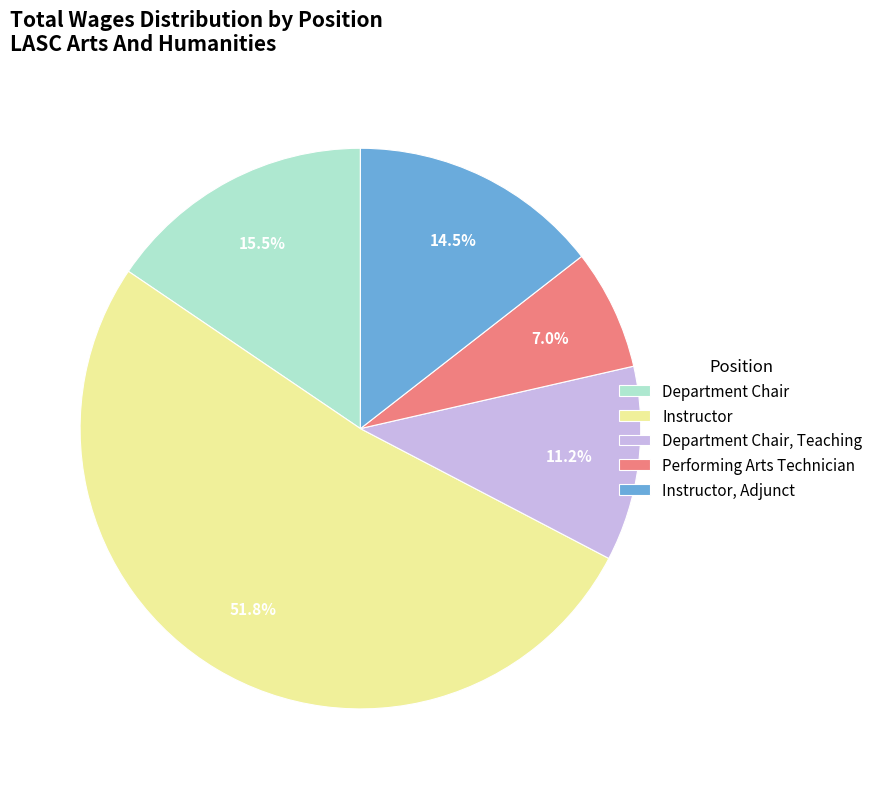

What is the smallest slice in the pie chart?

Performing Arts Technician